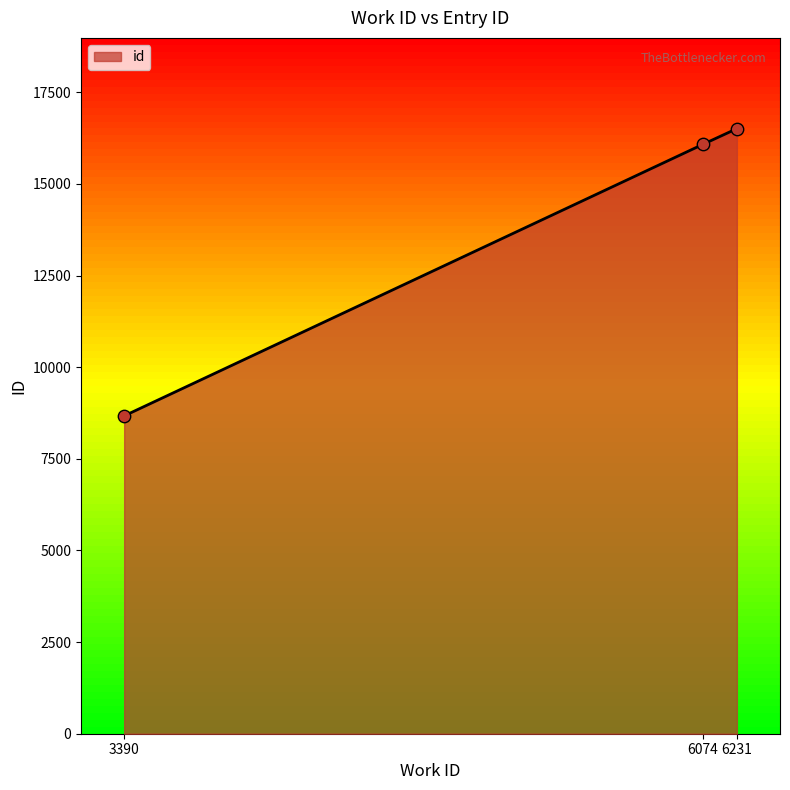

Between 6074 and 6231, which is larger?

6231